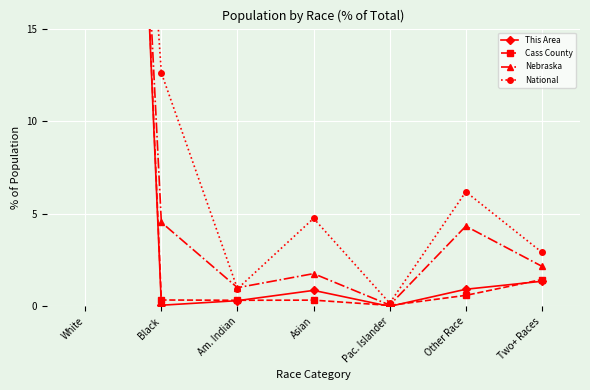

List the series in order of their peak value, lowest first.

National, Nebraska, This Area, Cass County